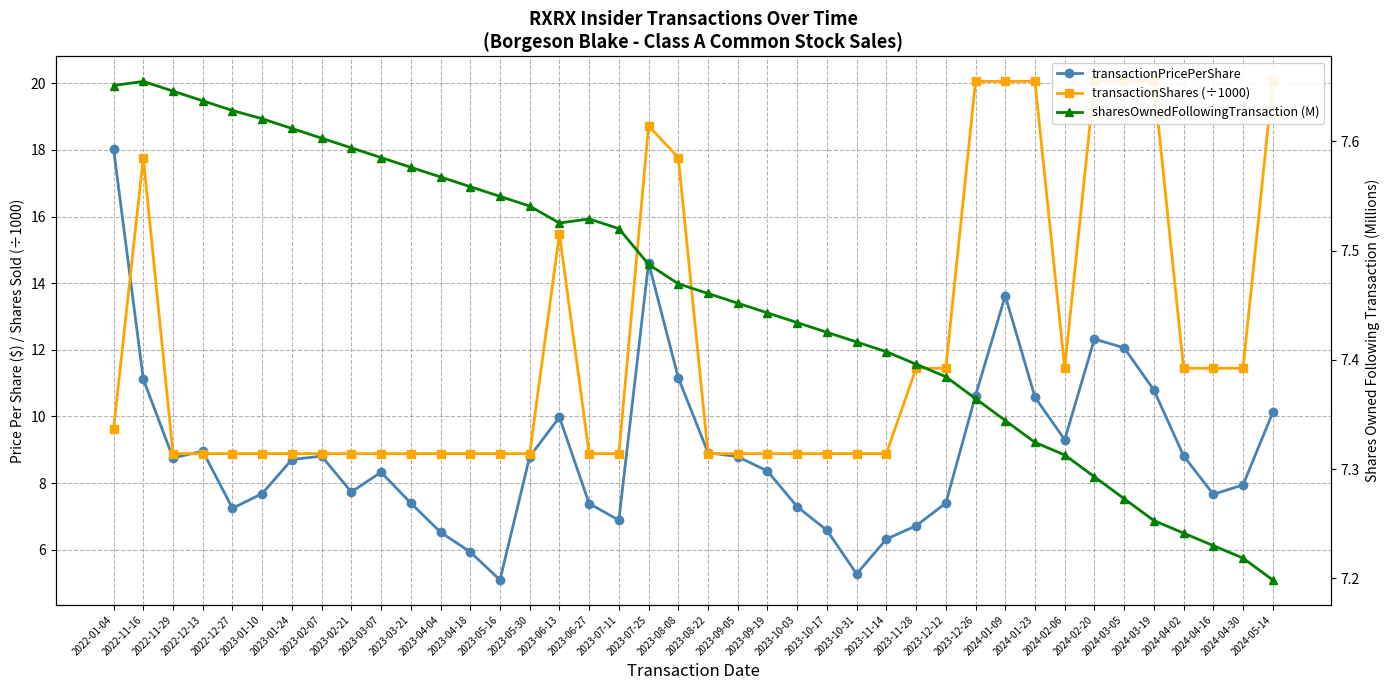

The value of sharesOwnedFollowingTransaction (M) at 2023-11-28 is 7.4. True or false?

True